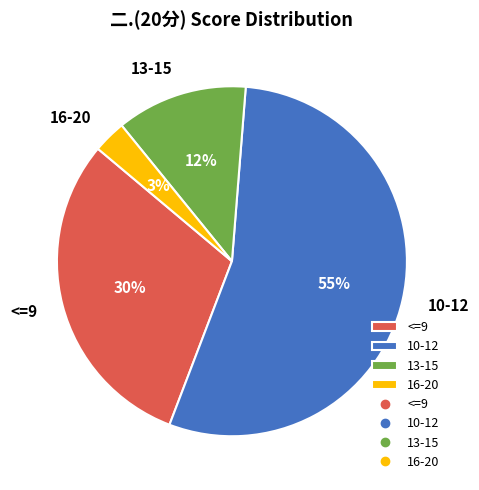

Combined, do 16-20 and 10-12 account for over 50%?

Yes